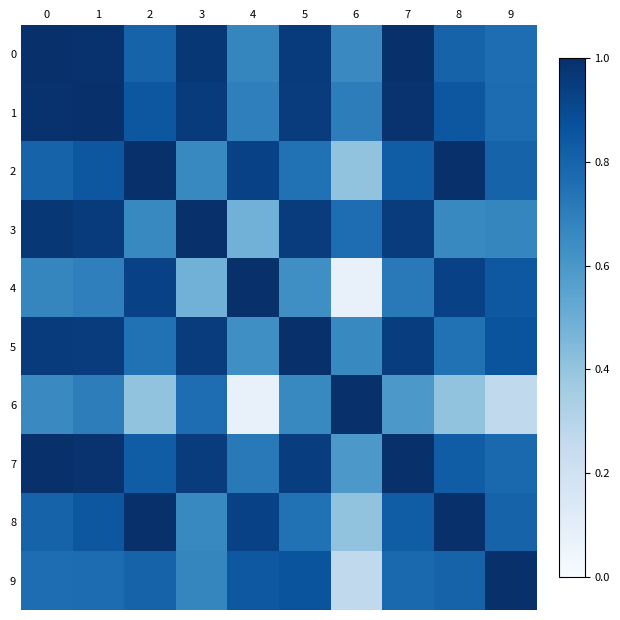

Reading left to right, extract all data points from this chart.

0: 0=1.0	1=1.0	2=0.8	3=1.0	4=0.7	5=1.0	6=0.7	7=1.0	8=0.8	9=0.8
1: 0=1.0	1=1.0	2=0.8	3=1.0	4=0.7	5=1.0	6=0.7	7=1.0	8=0.8	9=0.8
2: 0=0.8	1=0.8	2=1.0	3=0.7	4=0.9	5=0.7	6=0.4	7=0.8	8=1.0	9=0.8
3: 0=1.0	1=1.0	2=0.7	3=1.0	4=0.5	5=1.0	6=0.8	7=1.0	8=0.7	9=0.7
4: 0=0.7	1=0.7	2=0.9	3=0.5	4=1.0	5=0.6	6=0.1	7=0.7	8=0.9	9=0.8
5: 0=1.0	1=1.0	2=0.7	3=1.0	4=0.6	5=1.0	6=0.7	7=0.9	8=0.7	9=0.9
6: 0=0.7	1=0.7	2=0.4	3=0.8	4=0.1	5=0.7	6=1.0	7=0.6	8=0.4	9=0.3
7: 0=1.0	1=1.0	2=0.8	3=1.0	4=0.7	5=0.9	6=0.6	7=1.0	8=0.8	9=0.8
8: 0=0.8	1=0.8	2=1.0	3=0.7	4=0.9	5=0.7	6=0.4	7=0.8	8=1.0	9=0.8
9: 0=0.8	1=0.8	2=0.8	3=0.7	4=0.8	5=0.9	6=0.3	7=0.8	8=0.8	9=1.0